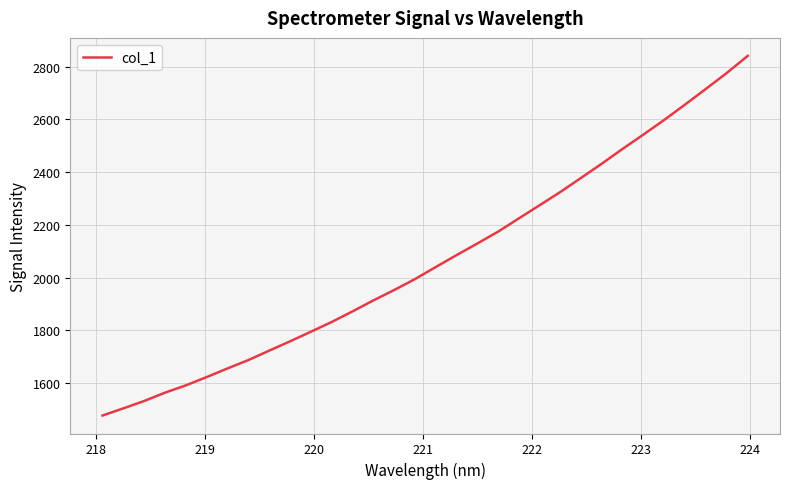

True or false: there are more than 1 points higher than both neighbors.

False